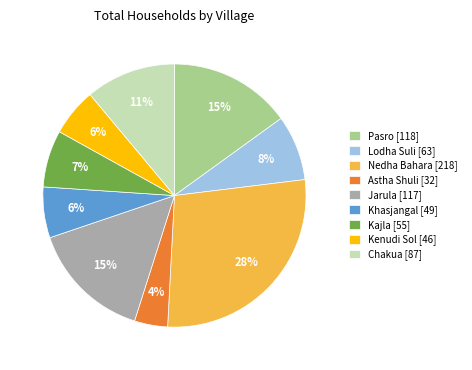

What percentage is the Jarula slice, to the nearest percent?

15%